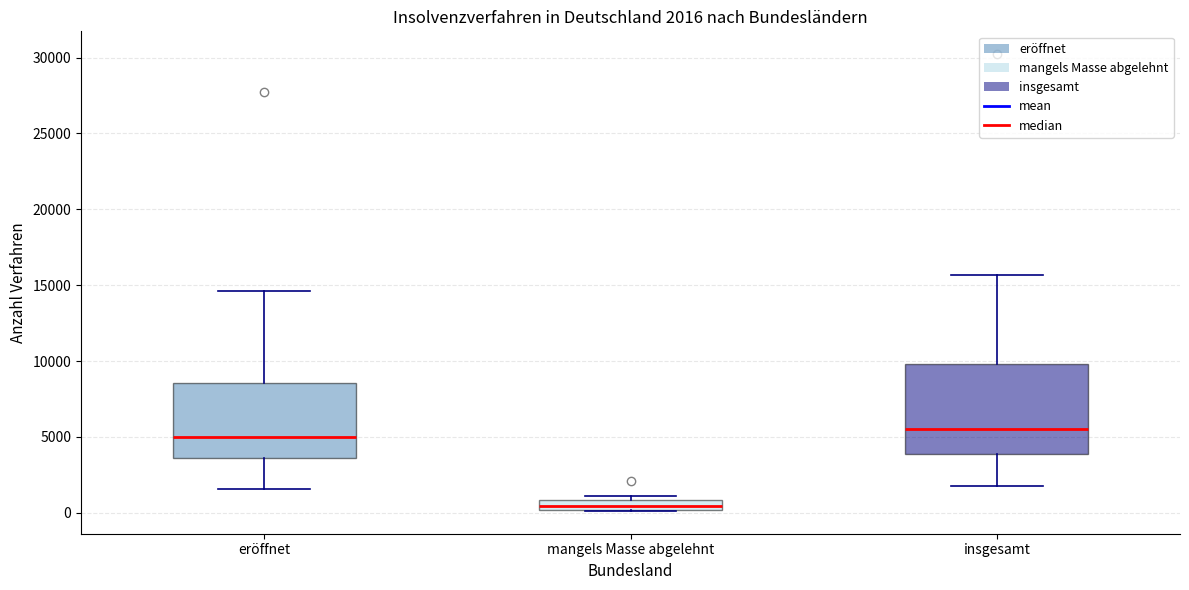

Which box's median line is the lowest?

mangels Masse abgelehnt